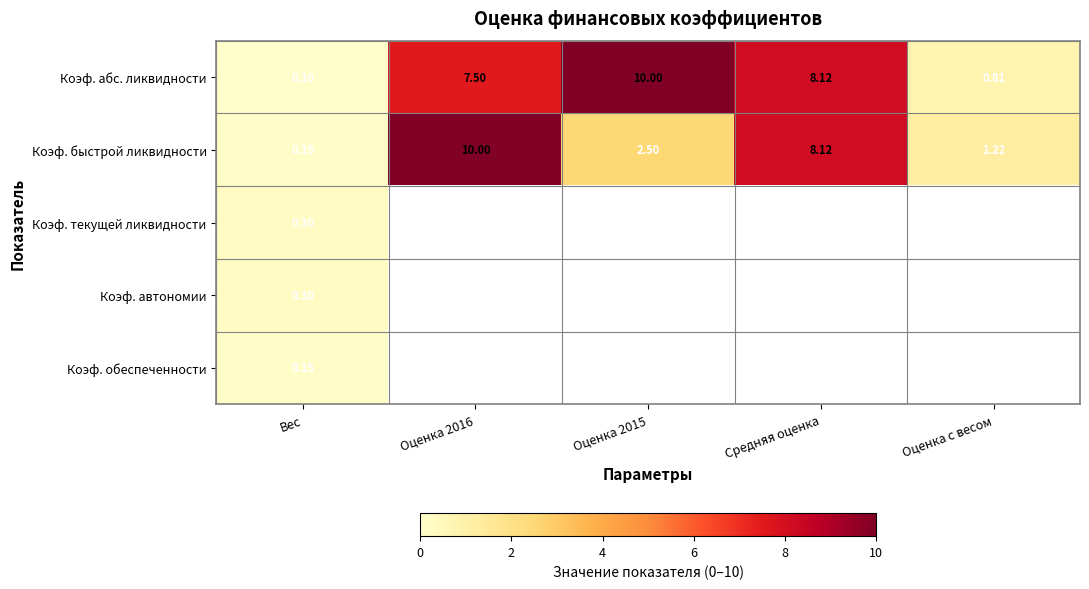

Which category has the lowest value in the Коэф. быстрой ликвидности series?

Вес